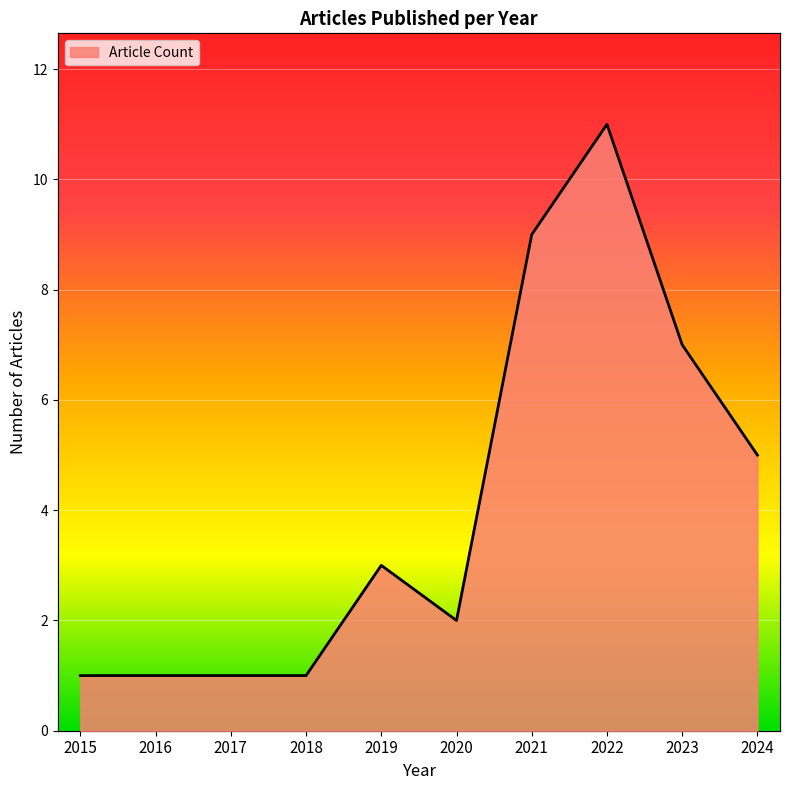

Is it true that the value at 2021 is 12?

False